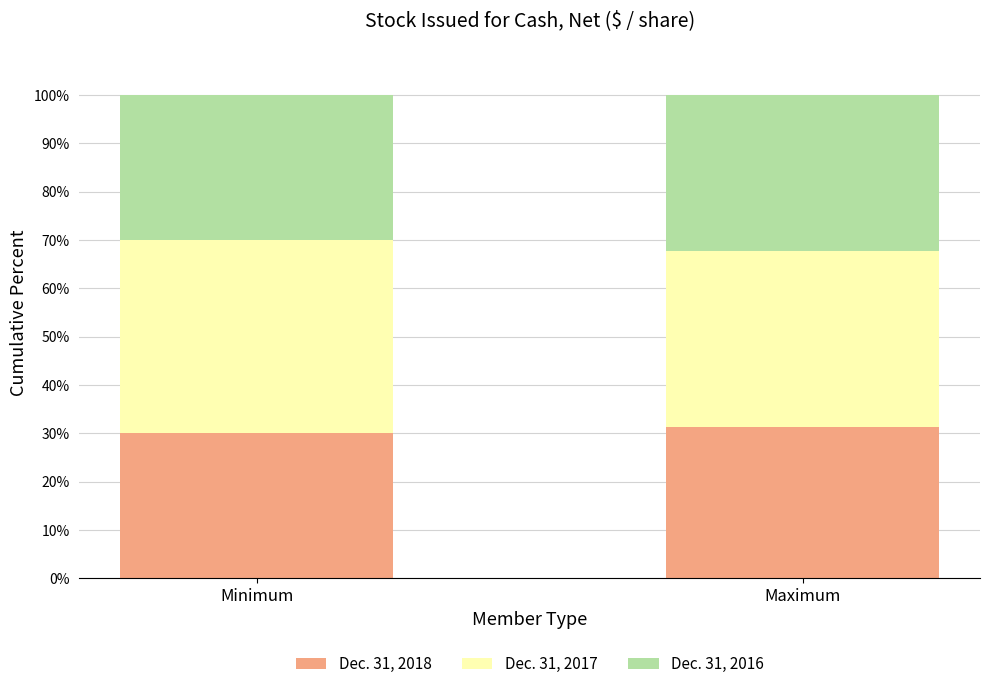

What is the total value across all series at Maximum?

100.0